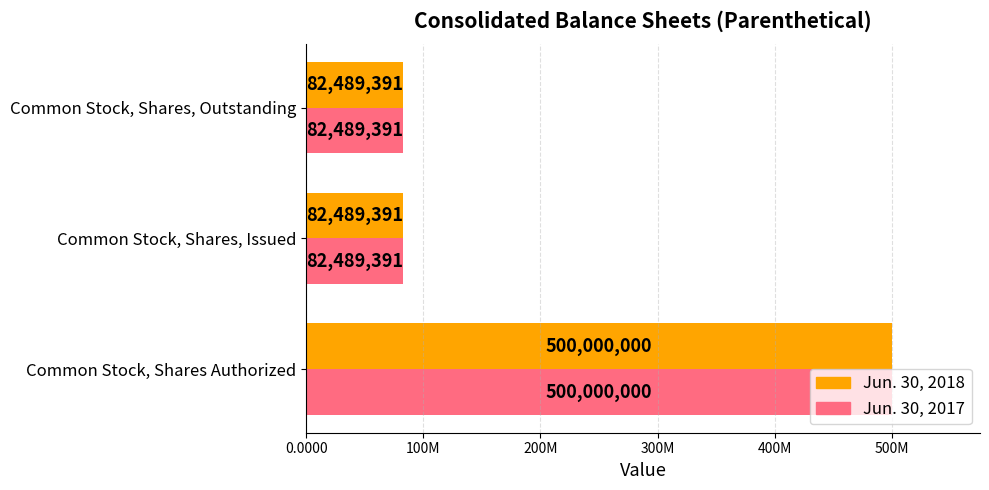

What are all the series names shown in the legend?

Jun. 30, 2018, Jun. 30, 2017